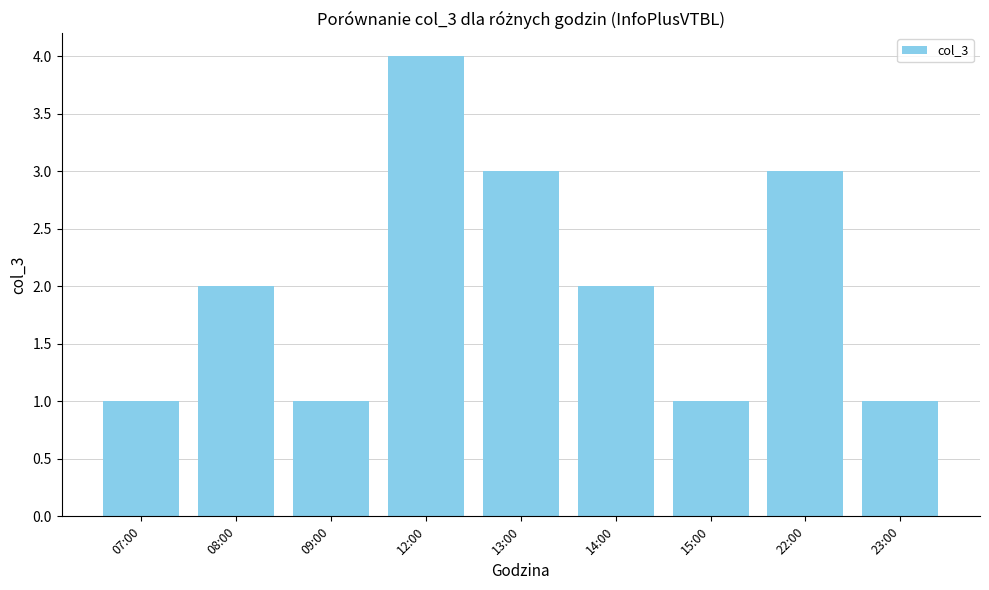

How many data points are less than 2?

4